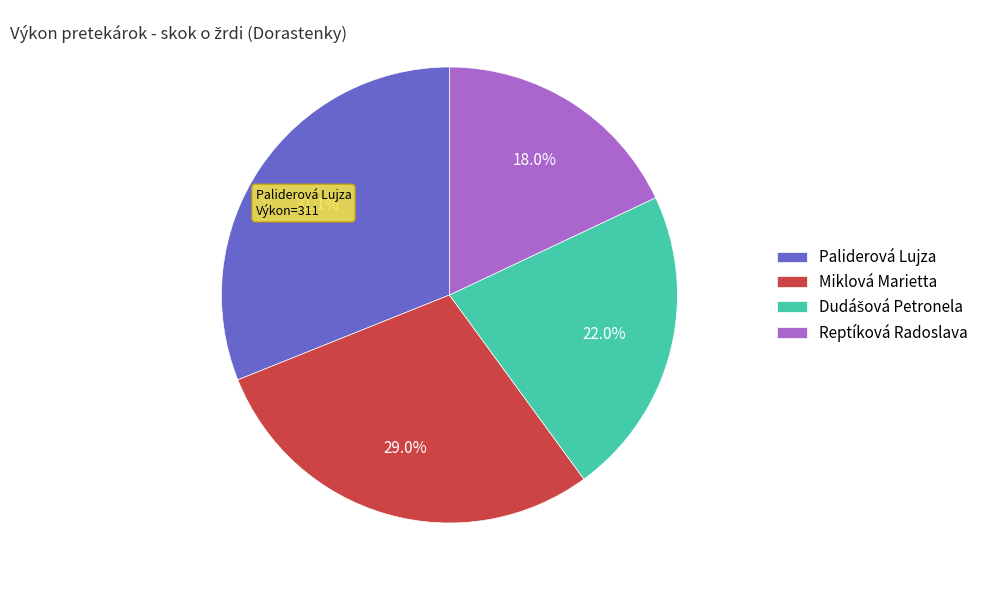

To the nearest percent, what is the average slice percentage?

25%